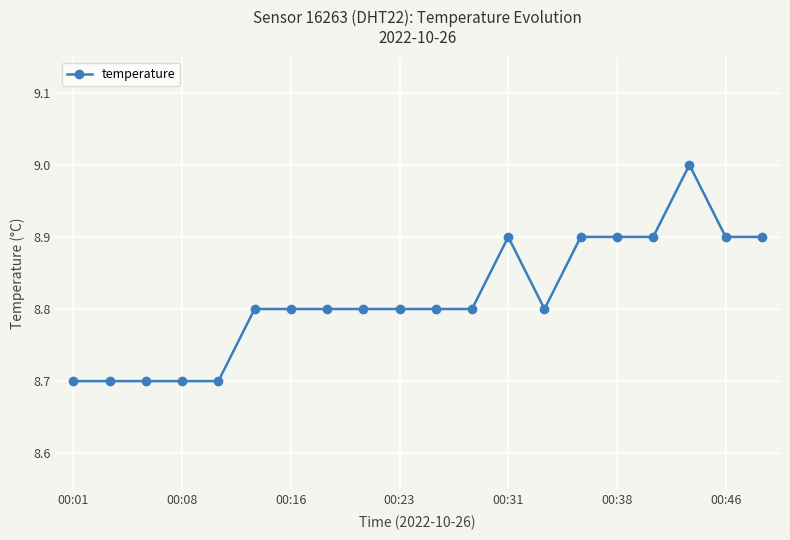

True or false: the data has more than 1 interior local peaks.

True